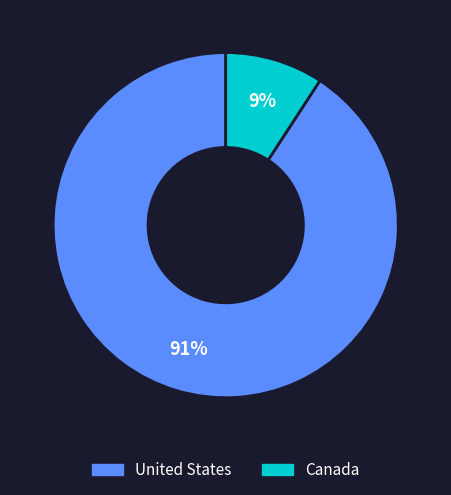

Count the number of slices in the pie.

2